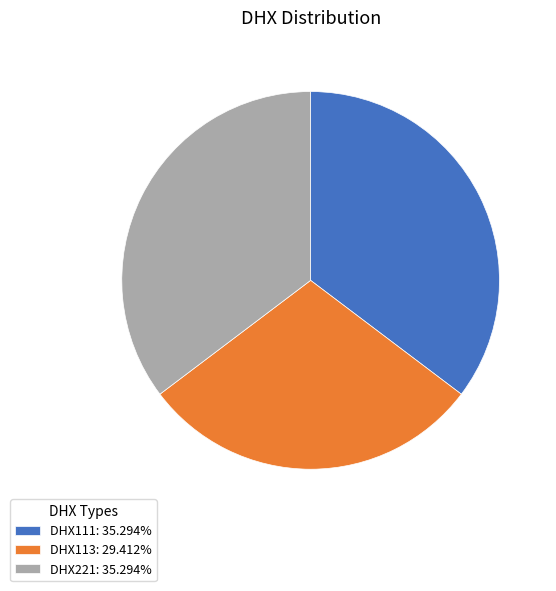

Is there a majority slice in this chart?

No